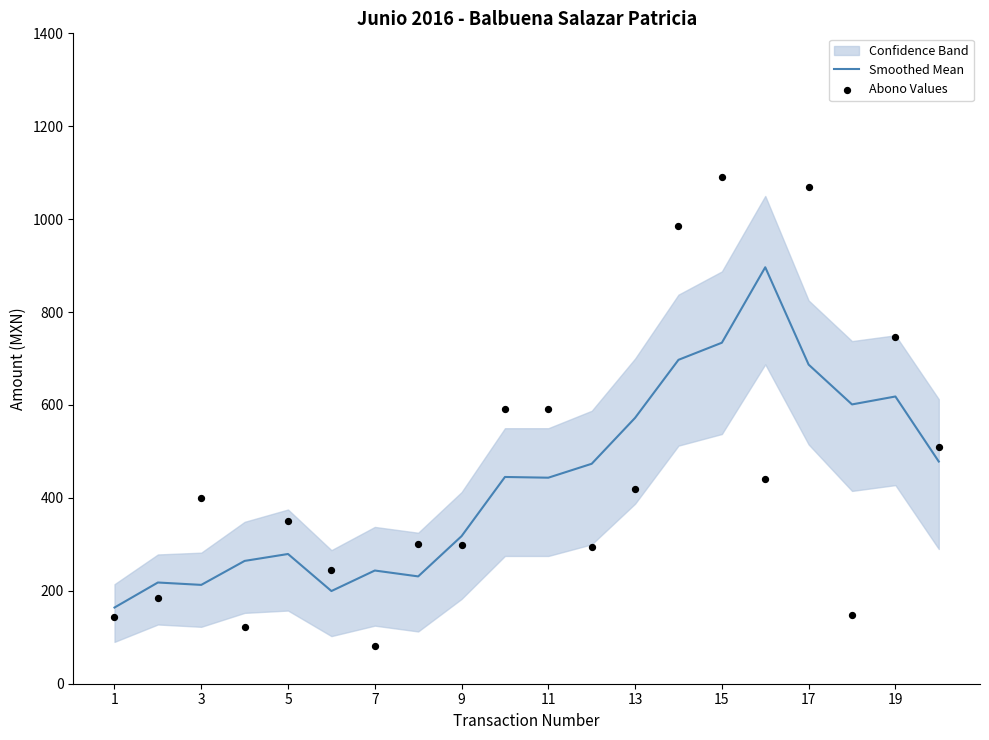

Which series contains the highest Y value?

Abono Values